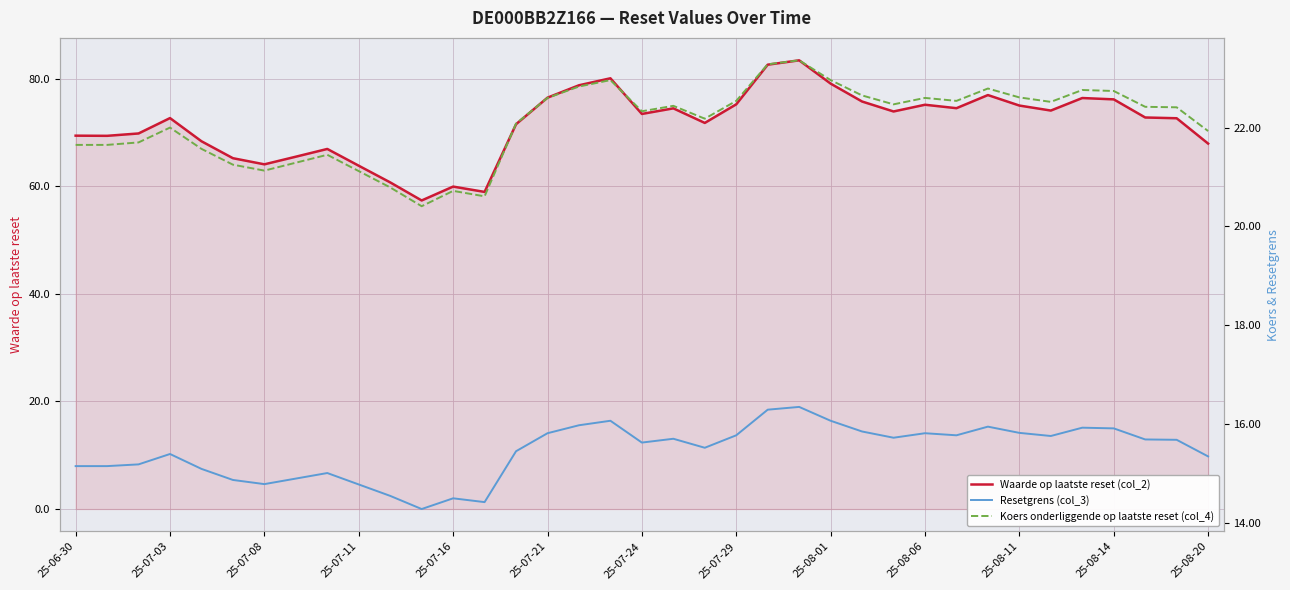

What is the lowest value of the Waarde op laatste reset (col_2) series?

57.4